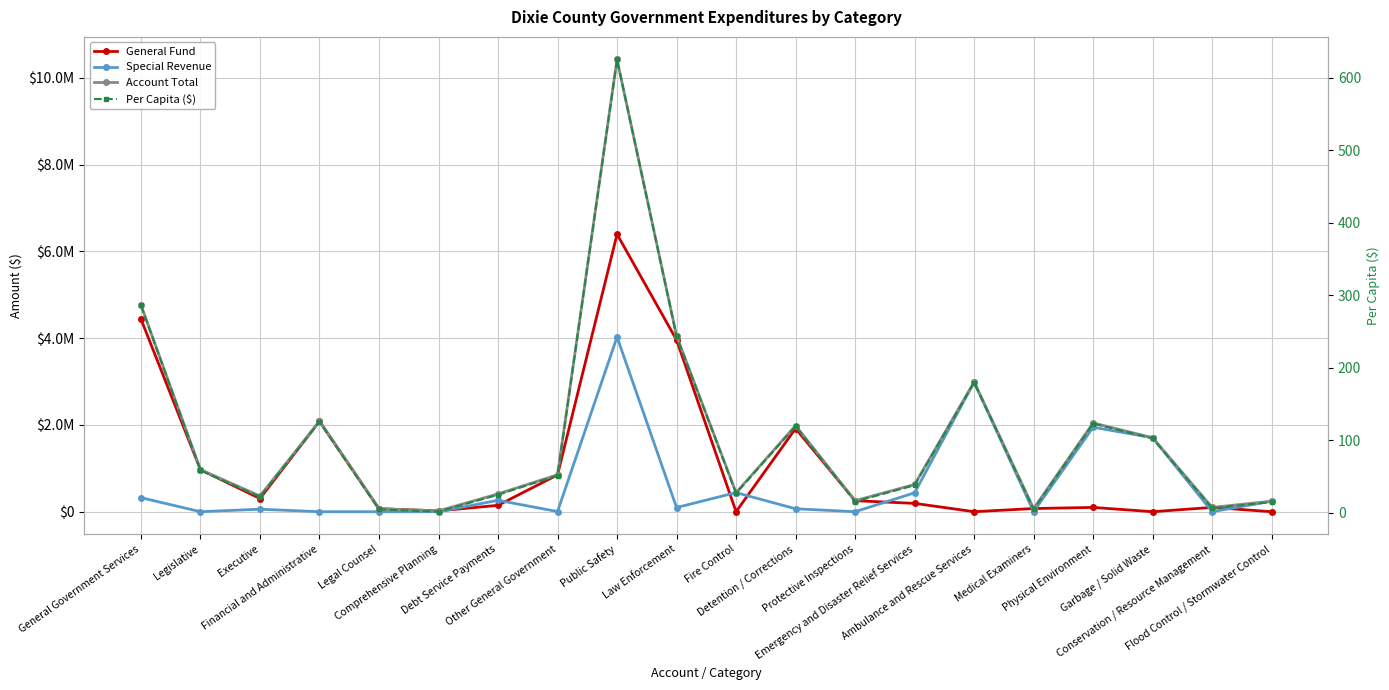

What is the label of the 10th point from the left?

Law Enforcement